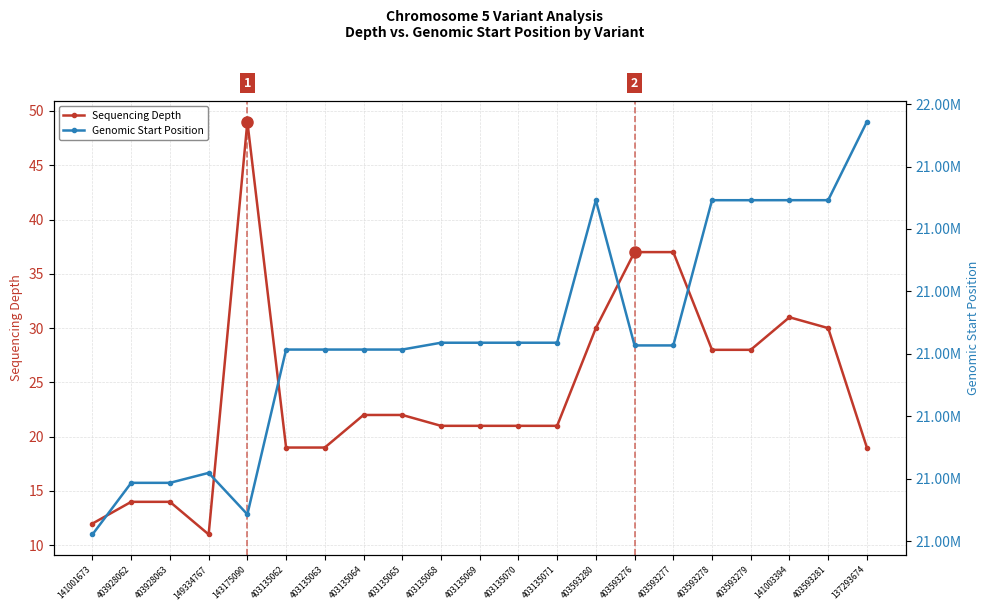

What is the sum of the Sequencing Depth values at 403135071 and 403135069?

42